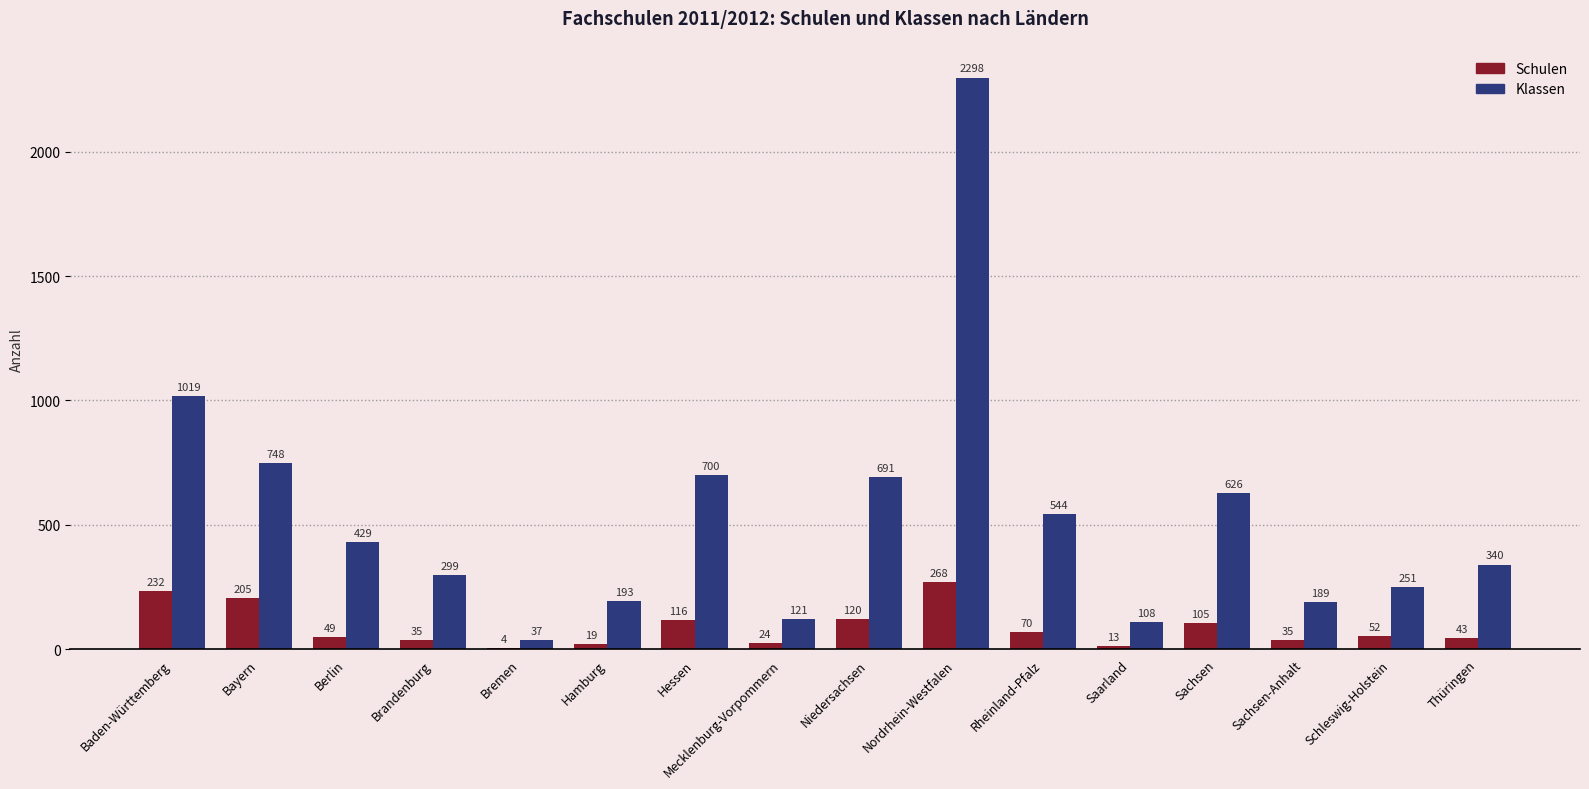

Where is Klassen nearest to the value 1167?

Baden-Württemberg